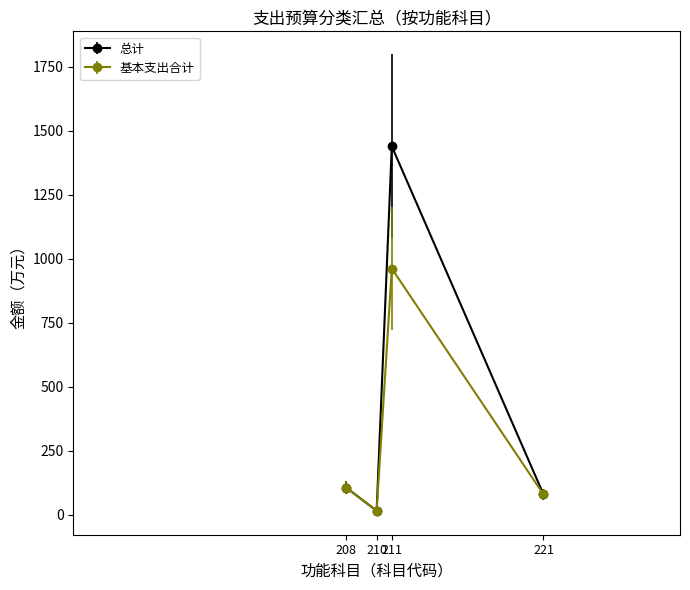

Which series has the largest total across all categories?

总计